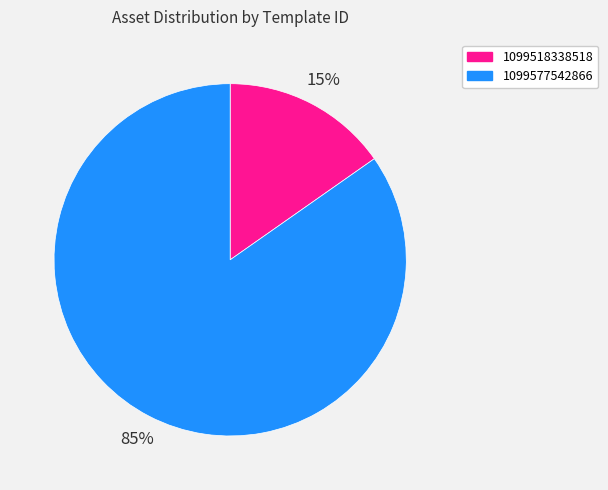

Between 1099577542866 and 1099518338518, which is larger?

1099577542866